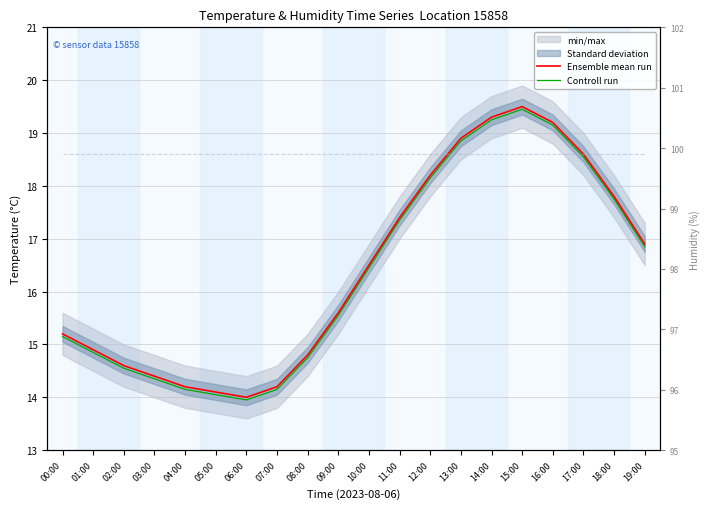

Which series has the largest total across all categories?

humidity